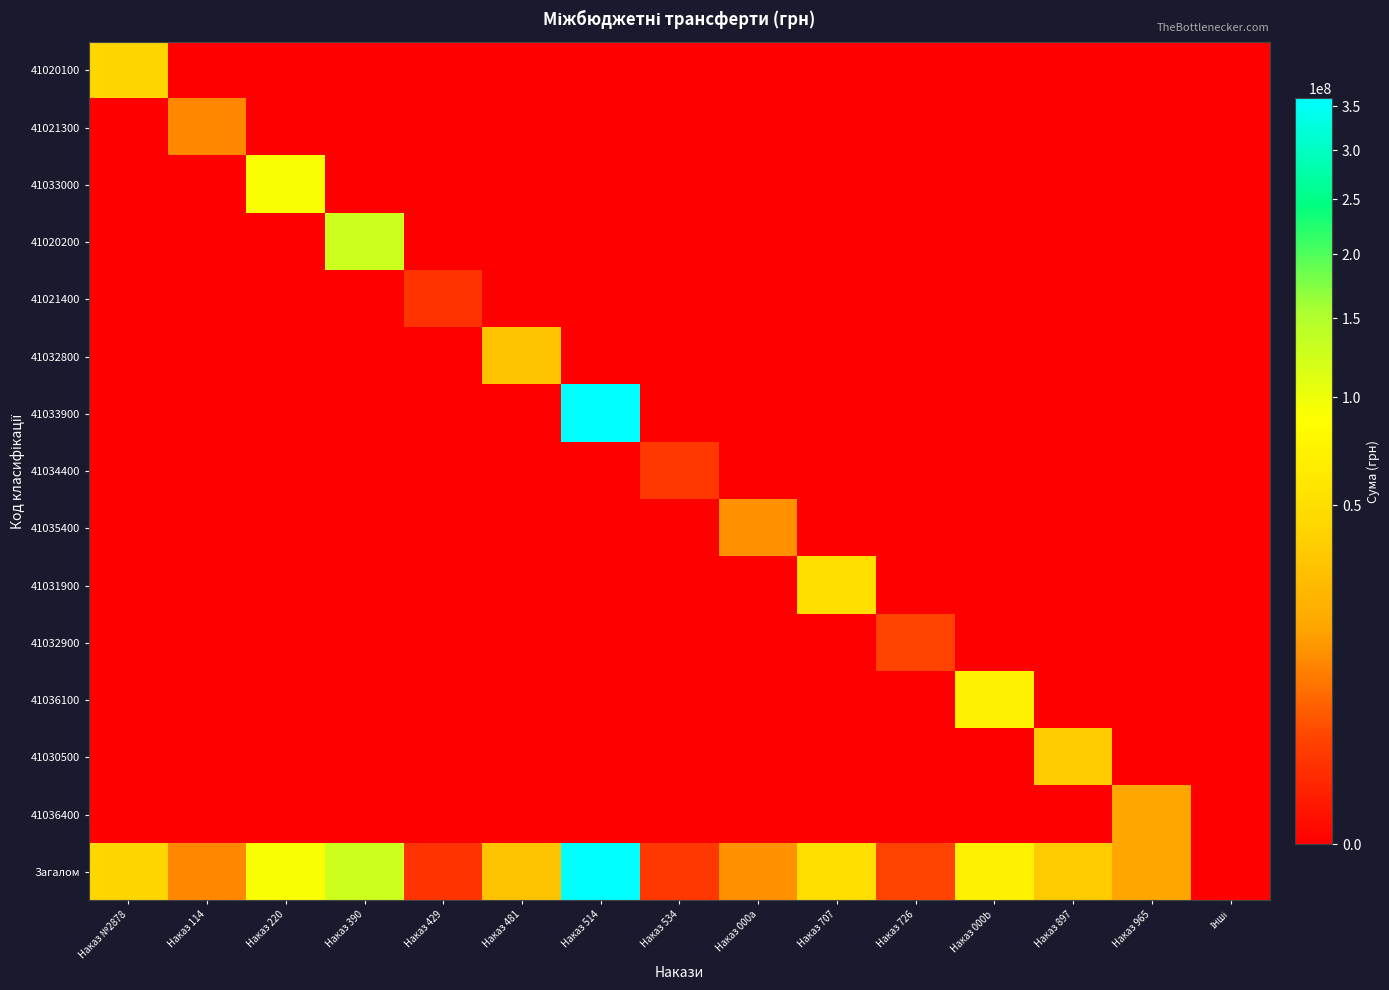

At how many categories does at least one series exceed 72299219?

4